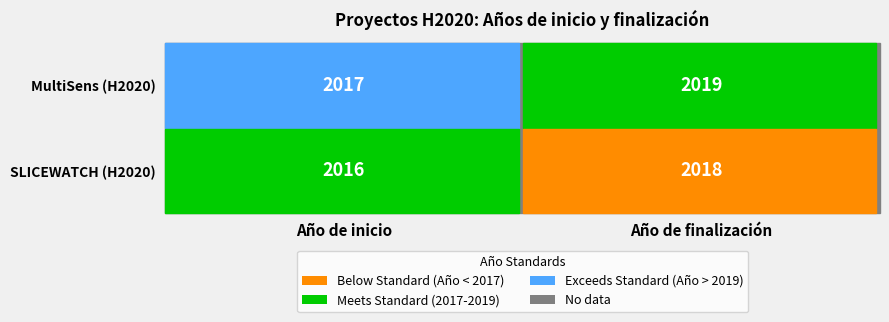

At which label does Projecte H2020 MultiSens: Una plataform… reach its peak?

Año de finalización